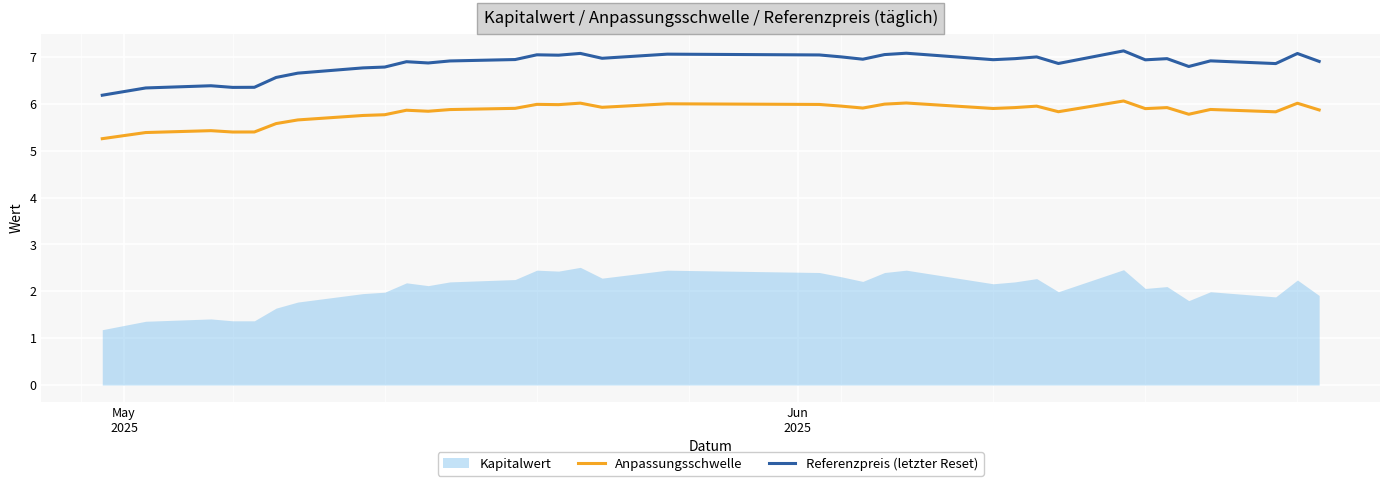

What is the maximum value for Anpassungsschwelle?

6.1